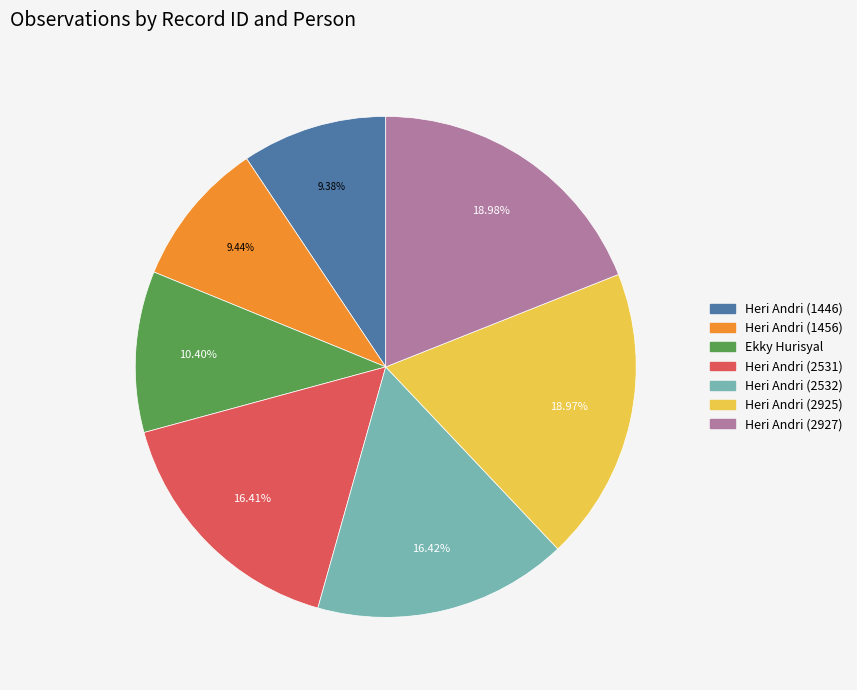

The Heri Andri (1446) slice represents 24% of the pie. True or false?

False